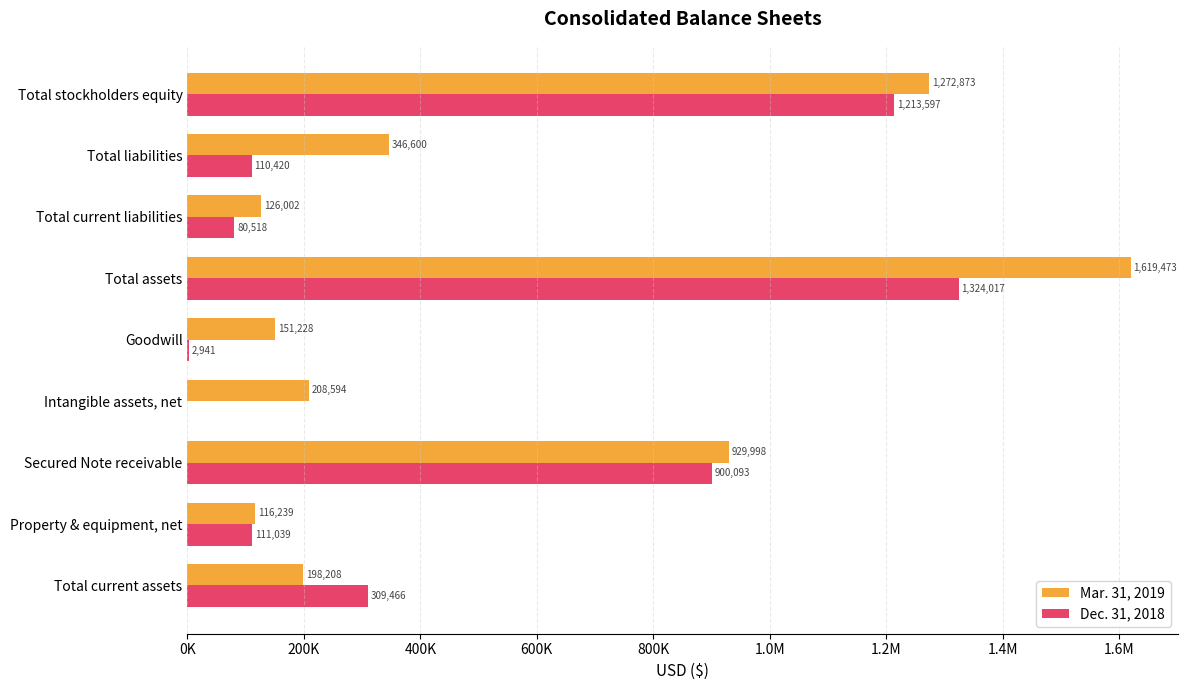

What are all the series names shown in the legend?

Mar. 31, 2019, Dec. 31, 2018